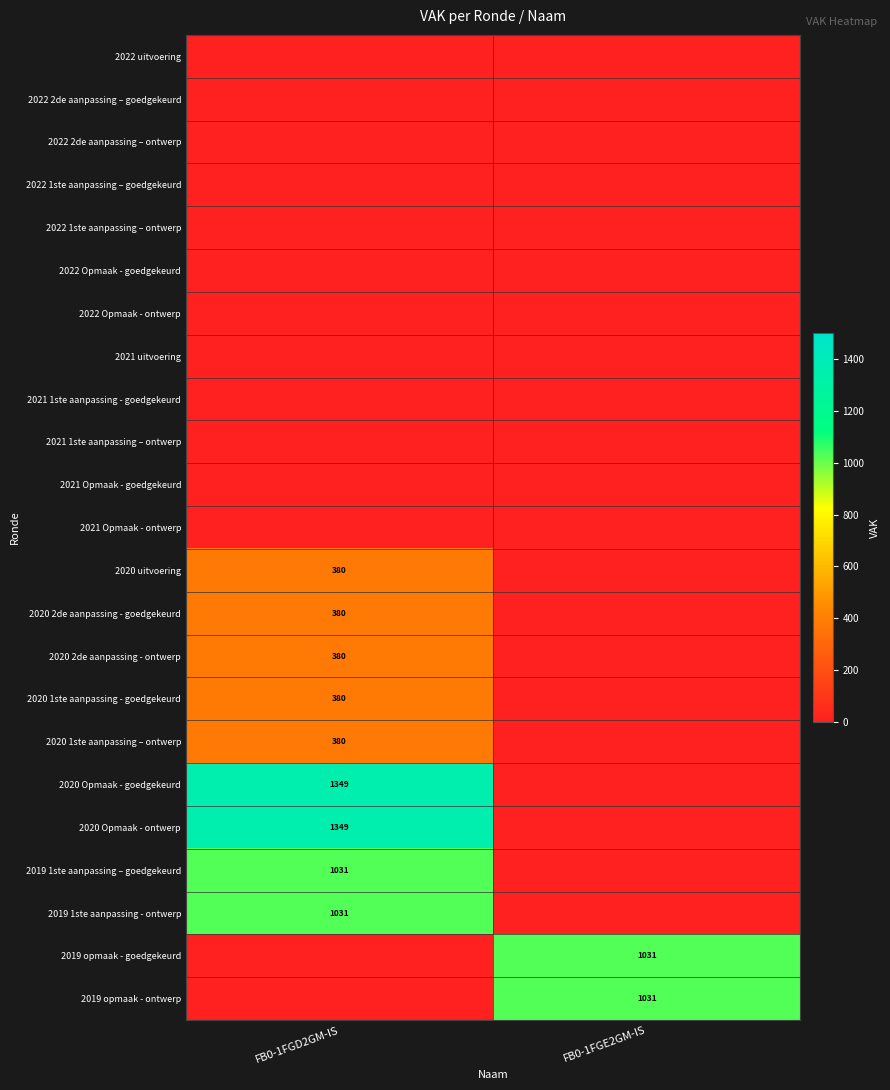

The value of 2020 uitvoering at FB0-1FGD2GM-IS is 236. True or false?

False